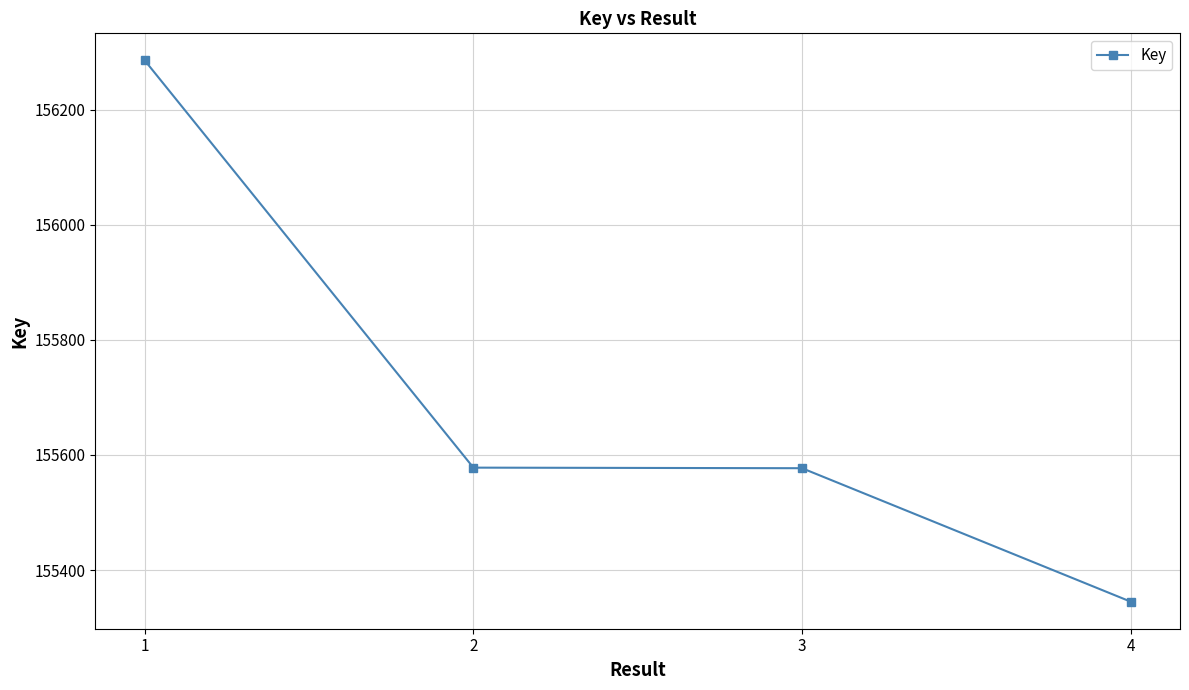

What value does the data have at 3, to the nearest 50?

155600